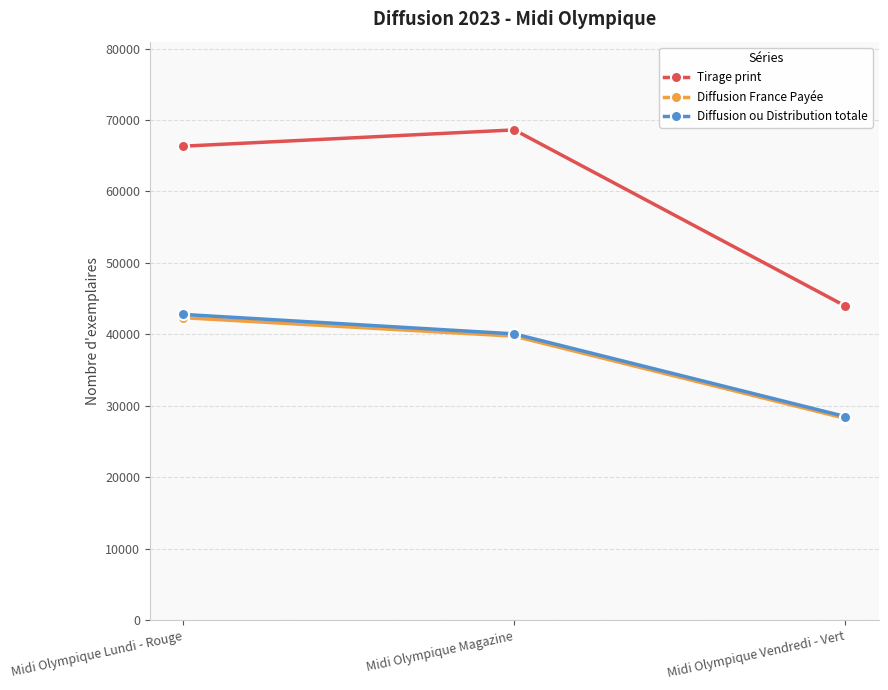

Rank the categories by Diffusion France Payée value from lowest to highest.

Midi Olympique Vendredi - Vert, Midi Olympique Magazine, Midi Olympique Lundi - Rouge